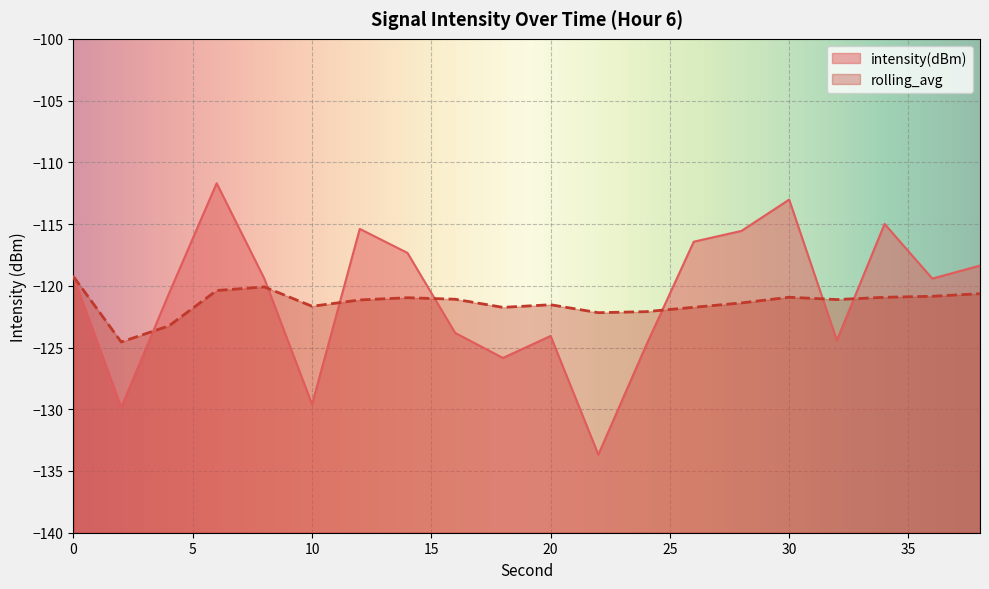

What is the value of the intensity(dBm) point at the 16th from the left?

-113.0